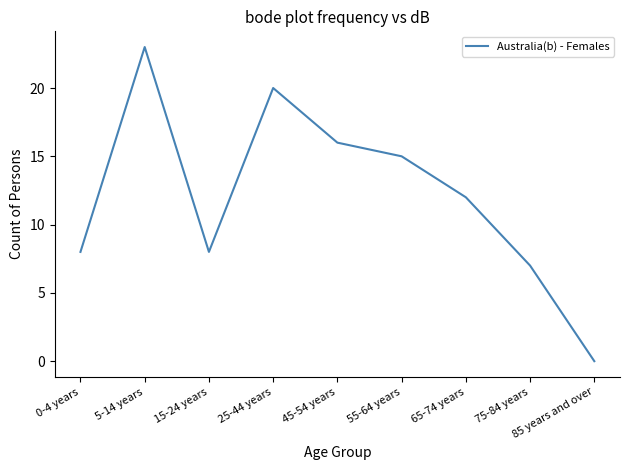

What is the average value?

12